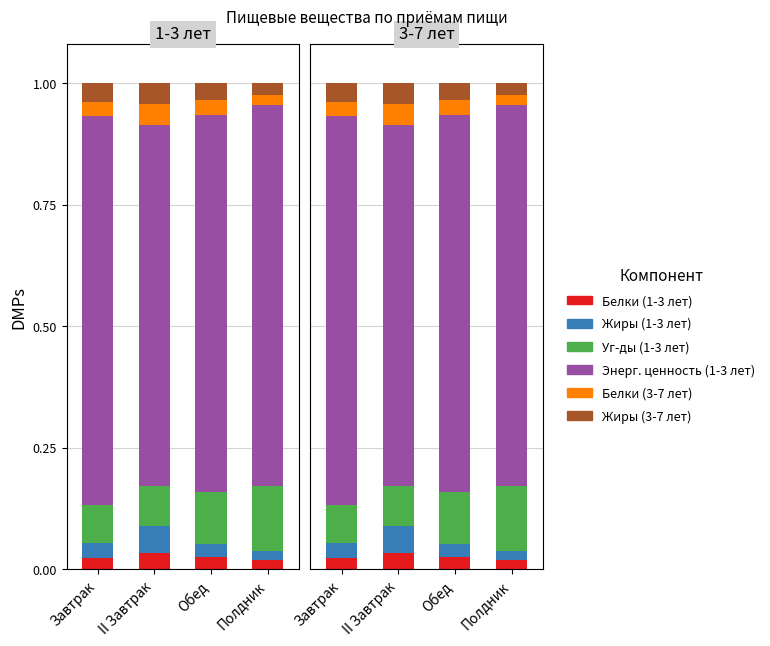

At how many categories does at least one series exceed 0?

4